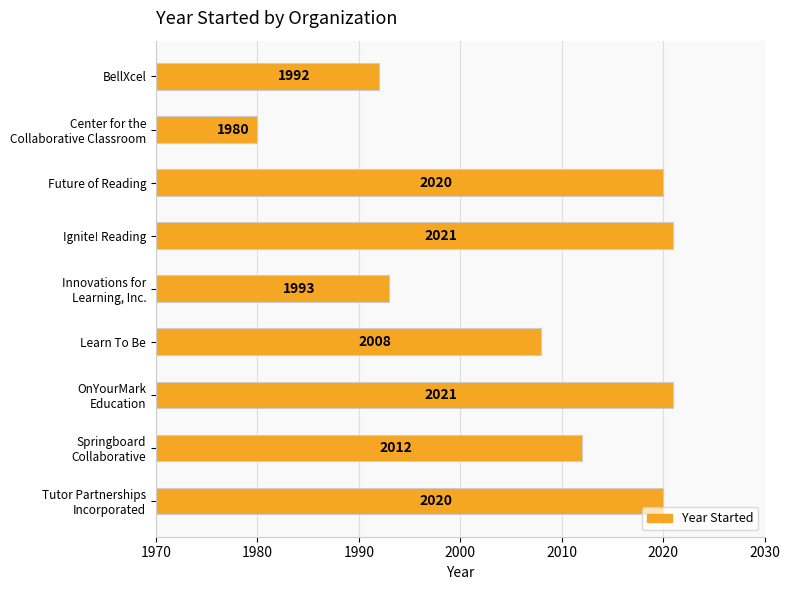

Are the bars horizontal?

Yes